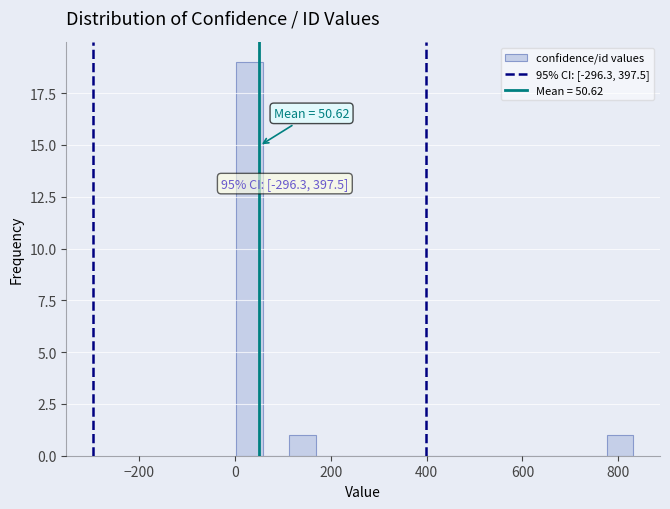

Read against the x-axis, roughly where is the centre of the tallest bar?

20